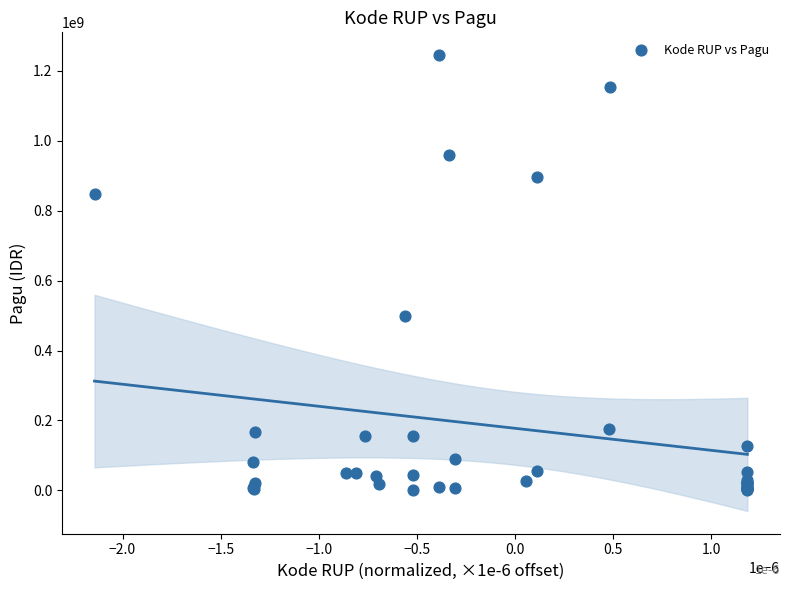

What Y value in the scatter plot is closest to 622840000?

499932000